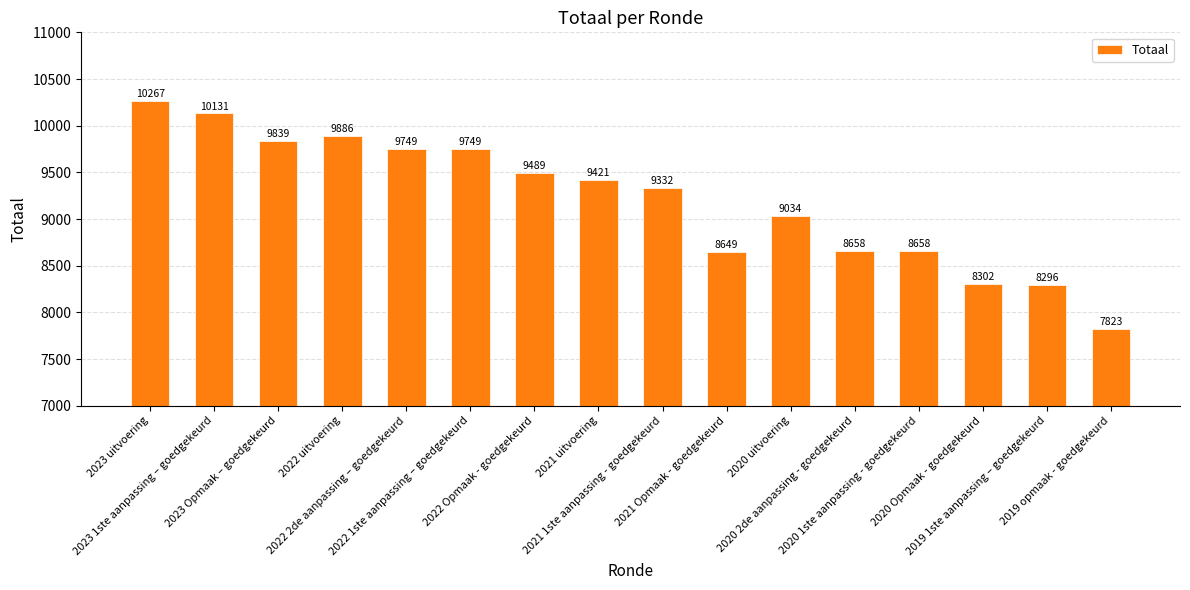

What is the value of the 11th bar from the left?

9034